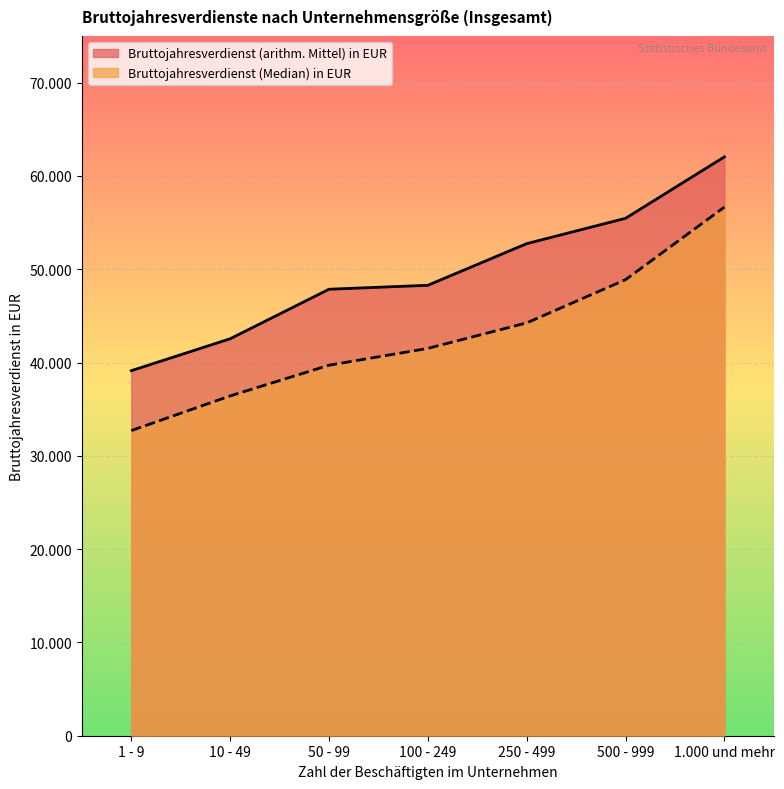

What is the sum of the Bruttojahresverdienst (arithm. Mittel) in EUR values at 50 - 99 and 1.000 und mehr?

109889